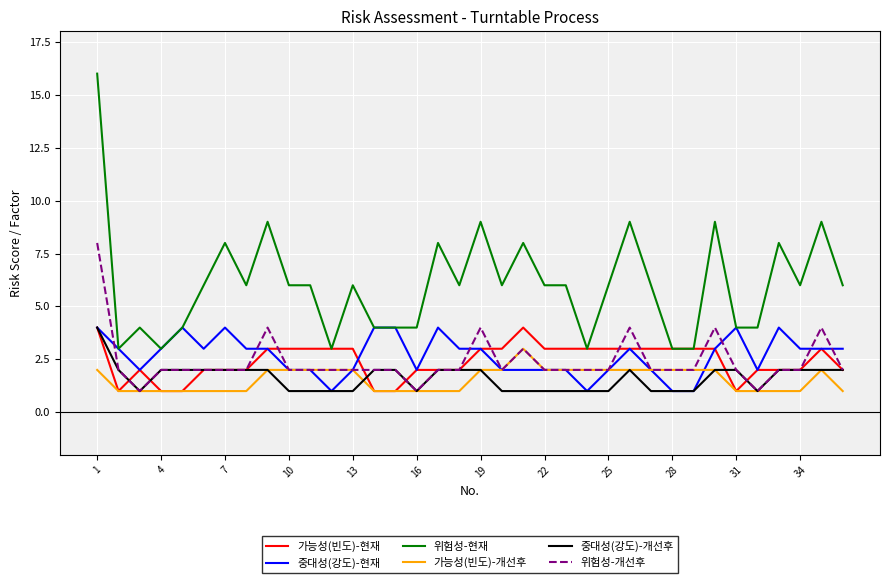

True or false: 위험성-현재 and 중대성(강도)-개선후 intersect in this chart.

False